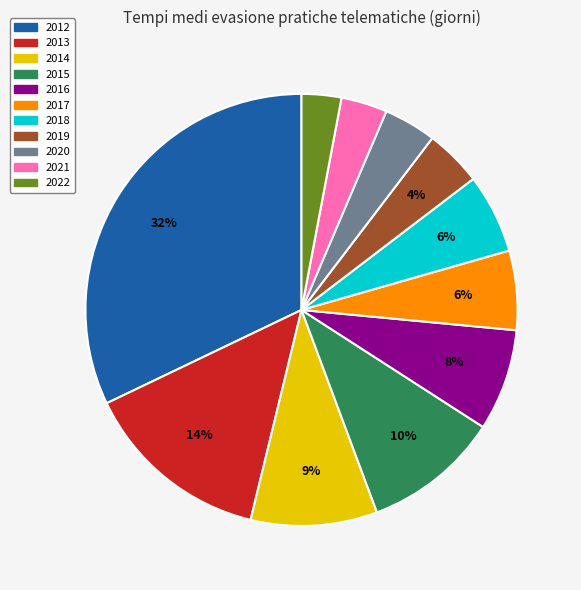

Which slice is the largest?

2012